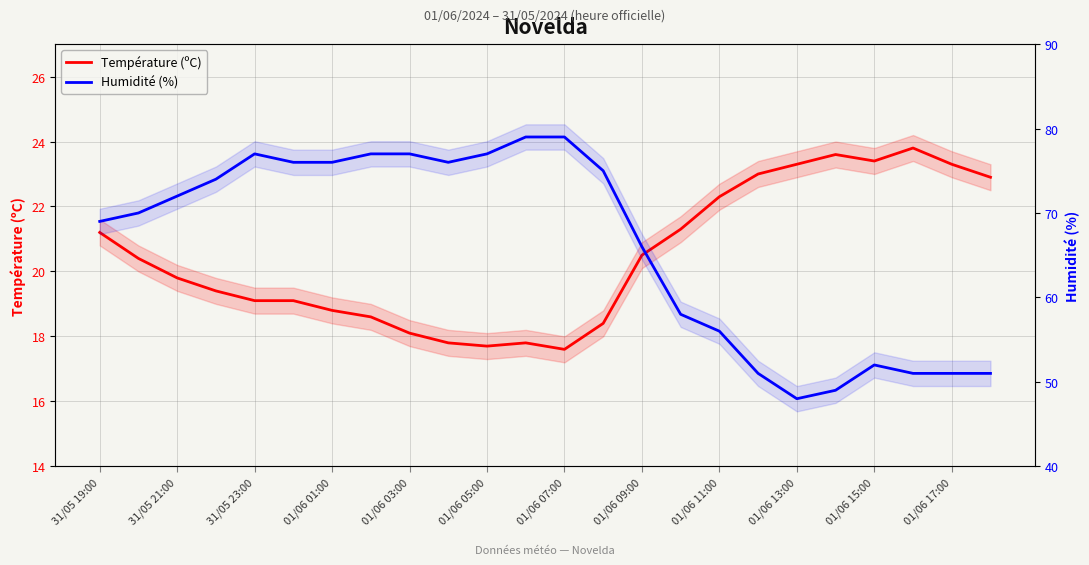

Does the chart display data point markers on the line(s)?

No